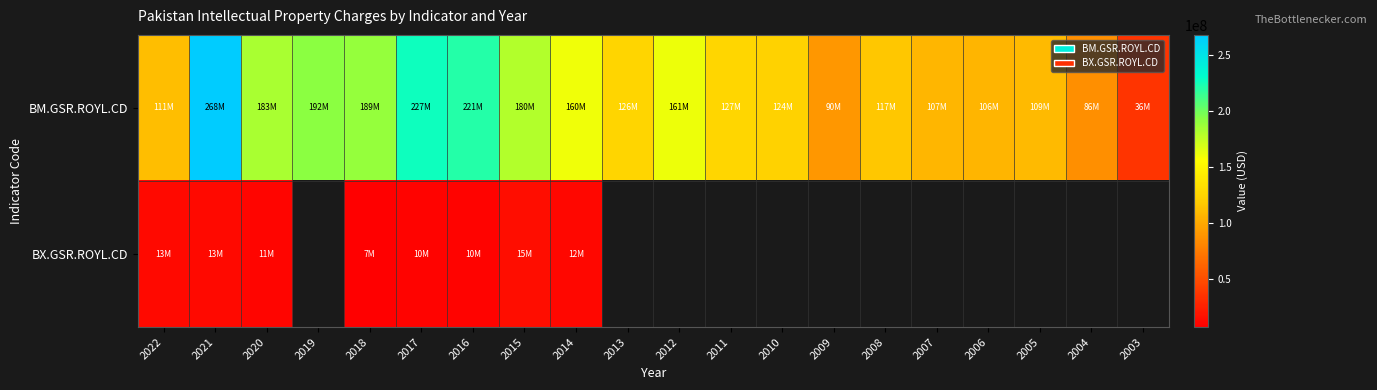

Which series has the largest range (max minus min)?

BM.GSR.ROYL.CD